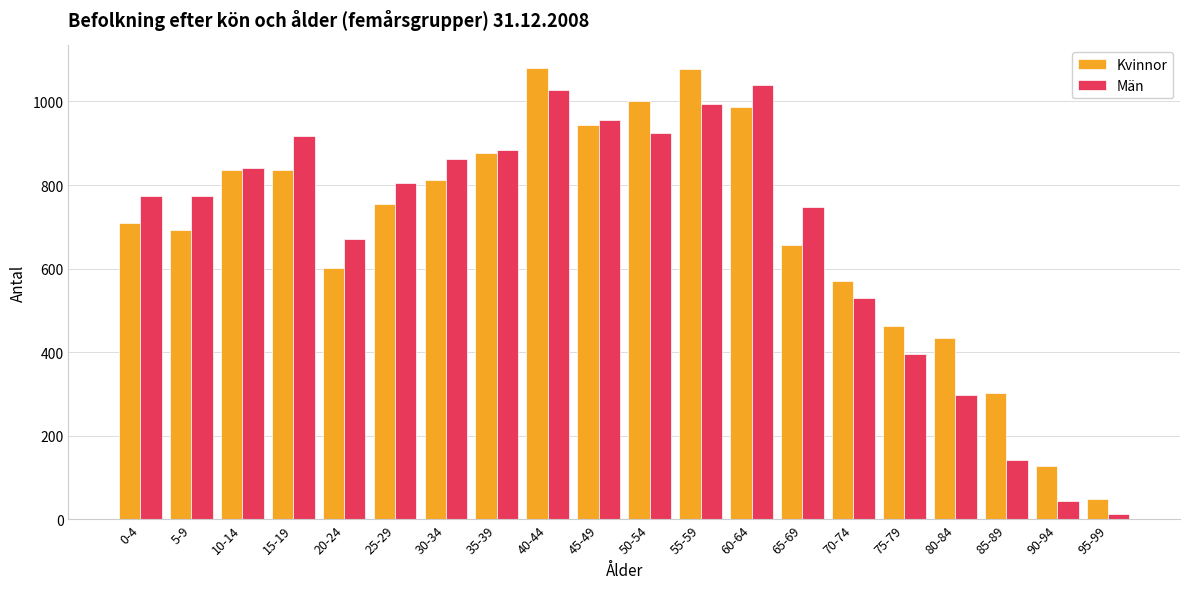

What is the value of the Kvinnor bar at the 9th from the left?

1080